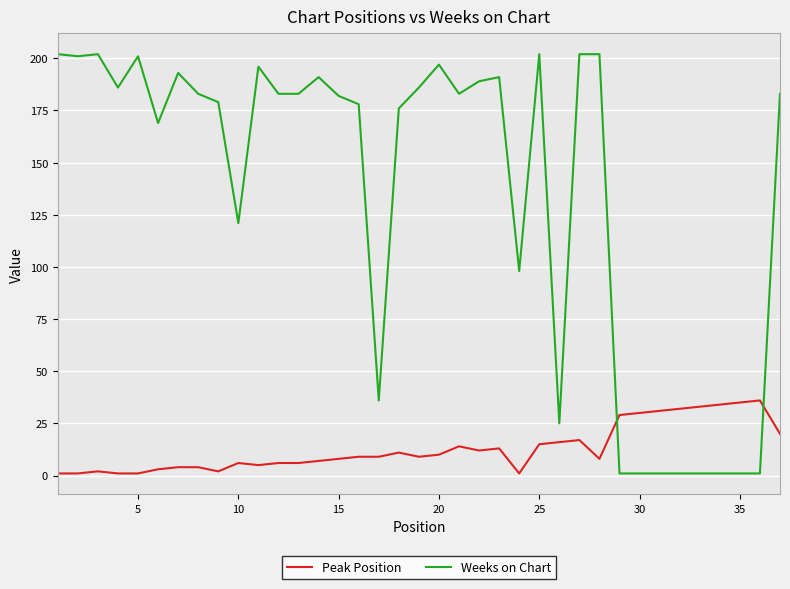

Rank the series by their average value, from highest to lowest.

Weeks on Chart, Peak Position